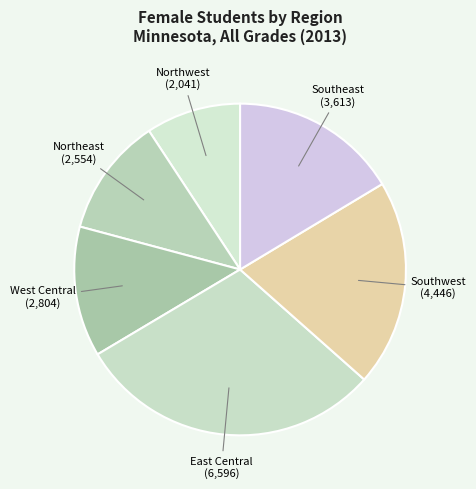

How many slices are in this pie chart?

6